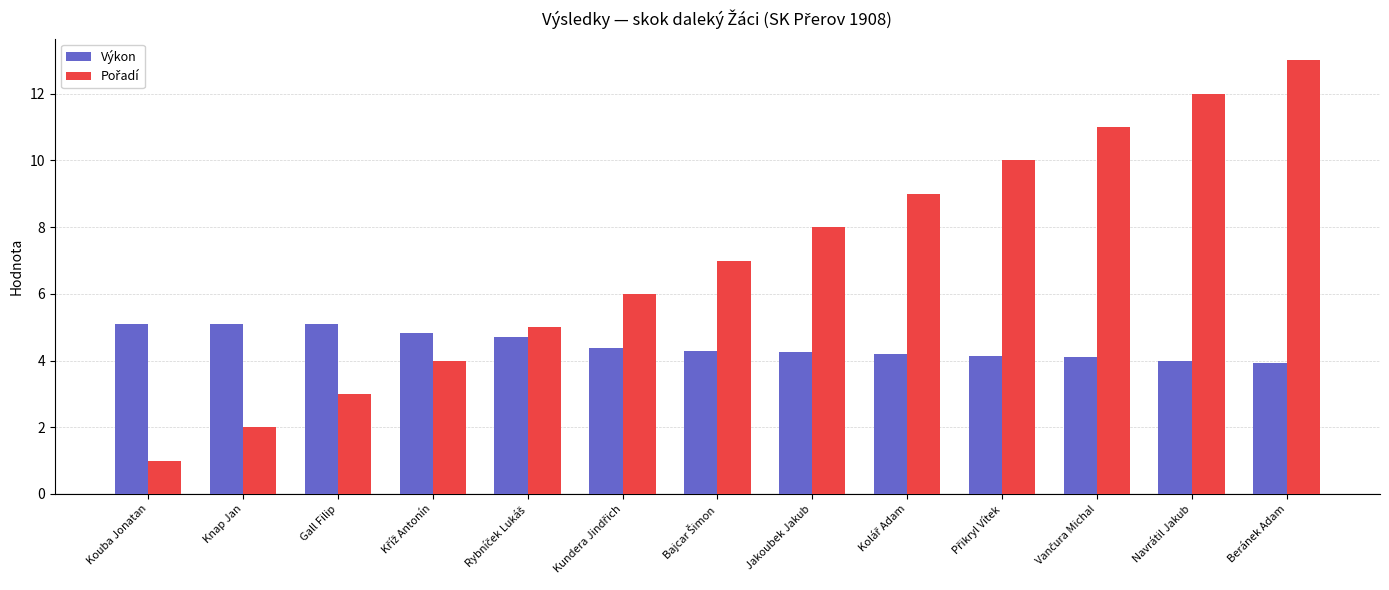

At how many categories does at least one series exceed 1?

13